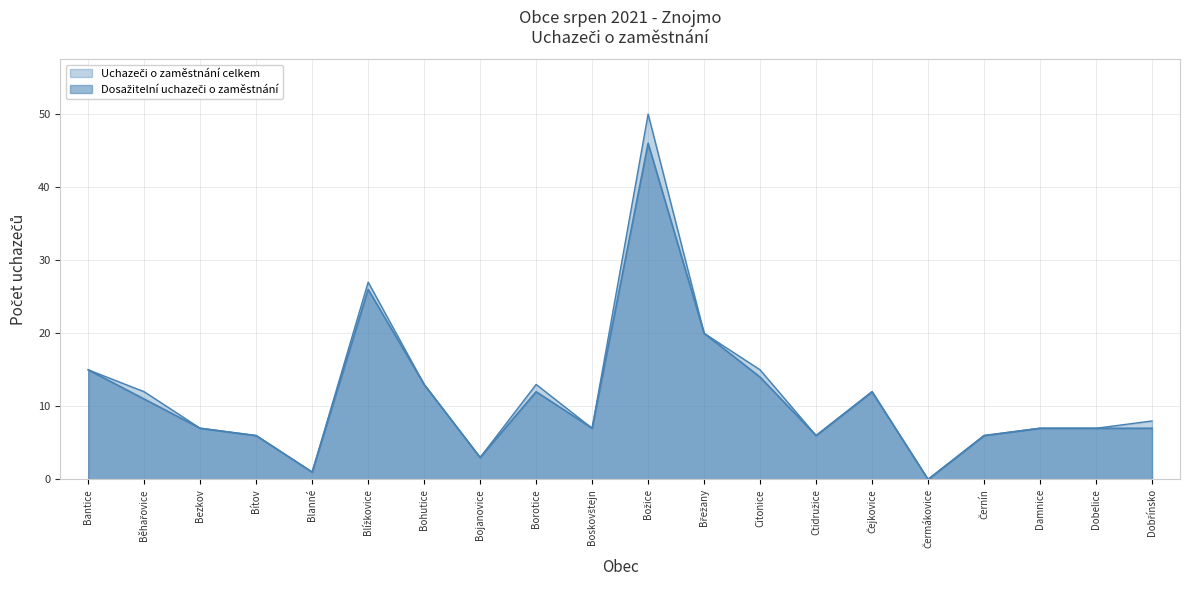

At which category is the sum across all series the highest?

Božice